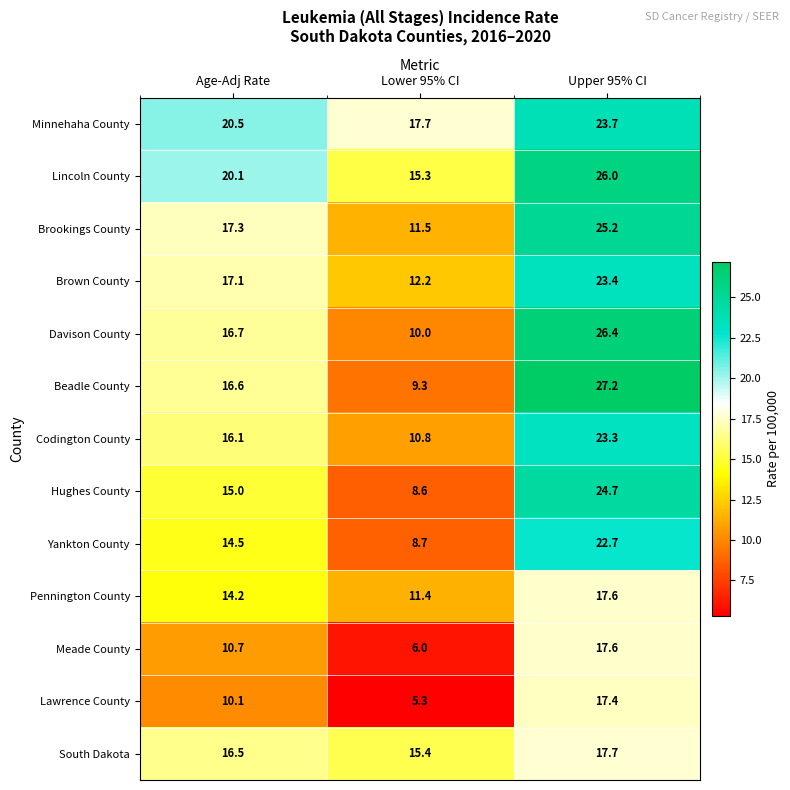

Which category has the highest value across all series?

Upper 95% CI